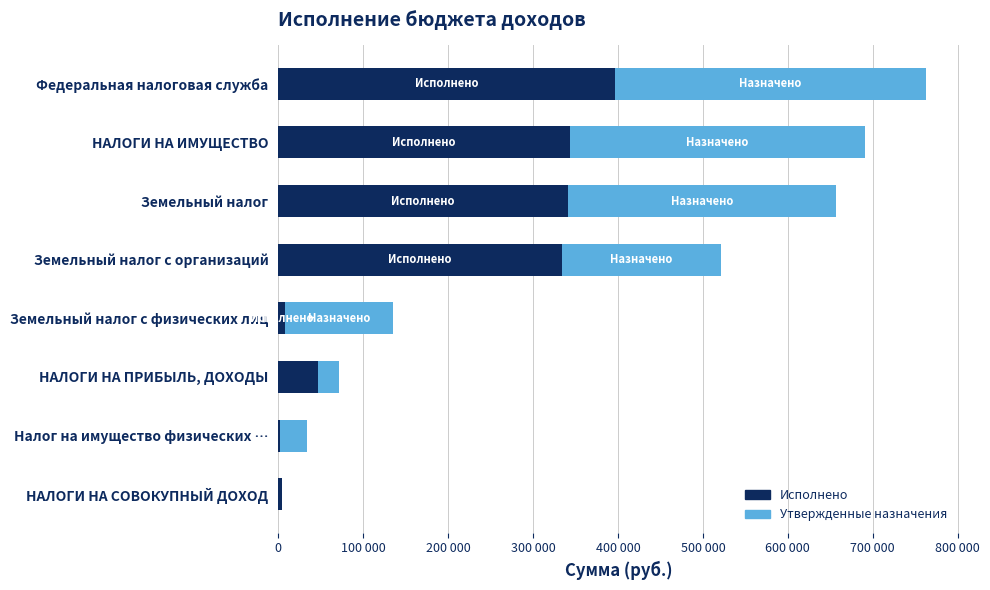

The value of Утвержденные бюджетные назначения at Федеральная налоговая служба is 1042137.0. True or false?

False